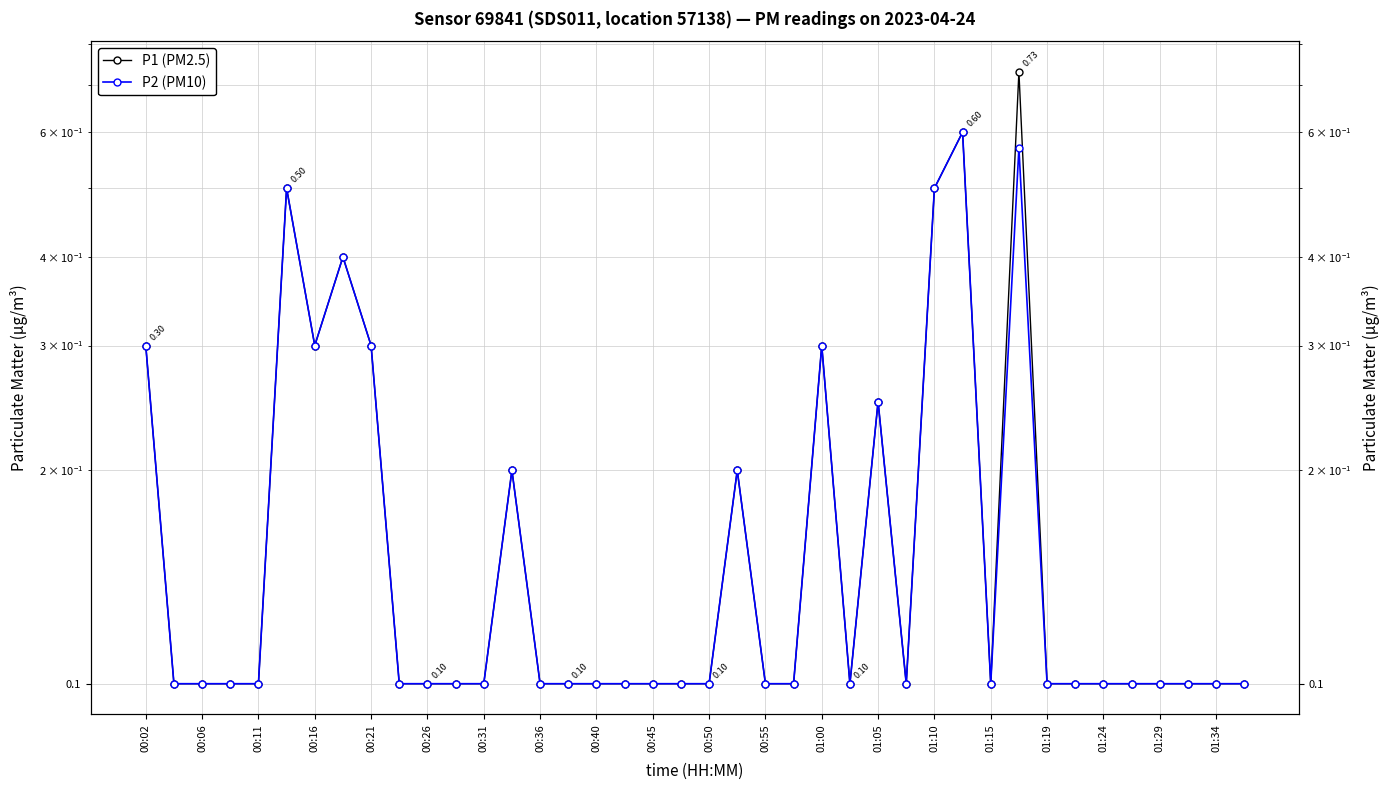

How many categories are shown in the chart?

40